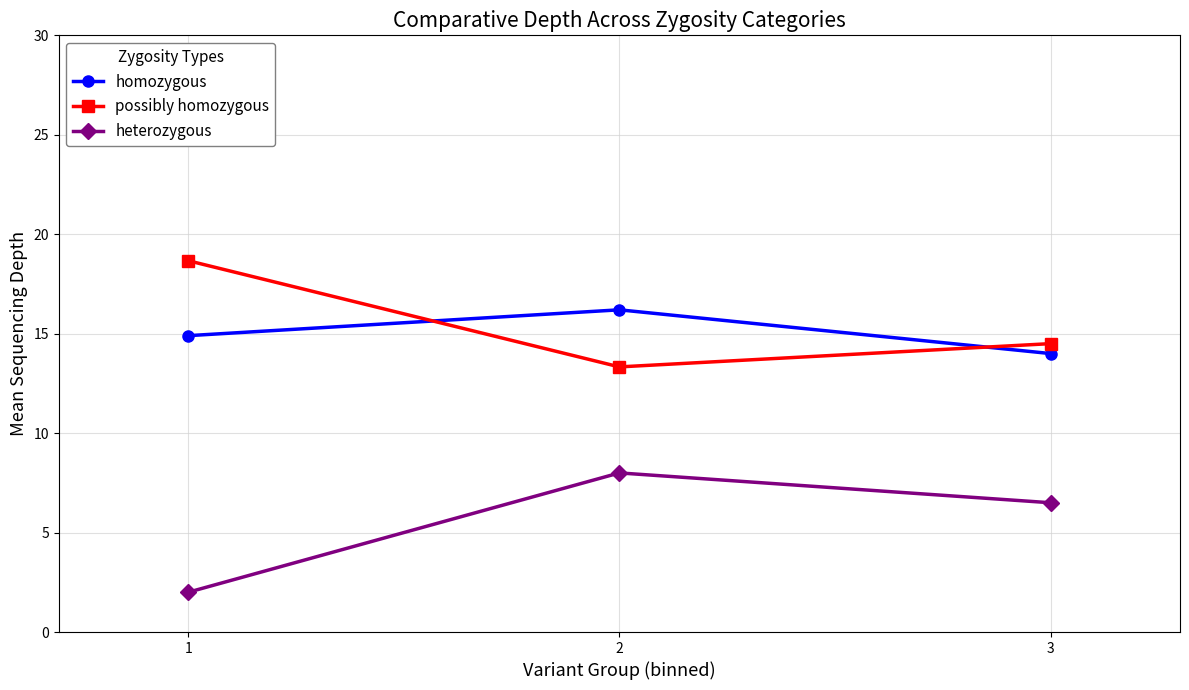

What value does the homozygous series have at 3?

14.0